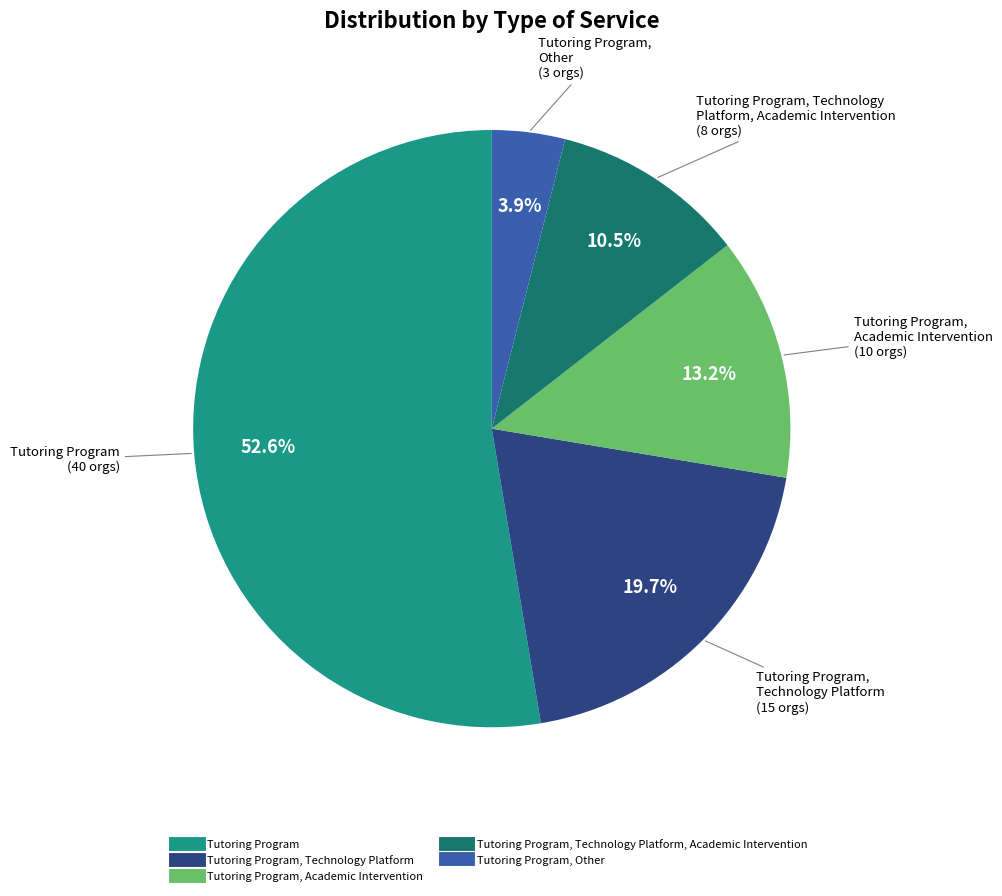

How many slices are in this pie chart?

5